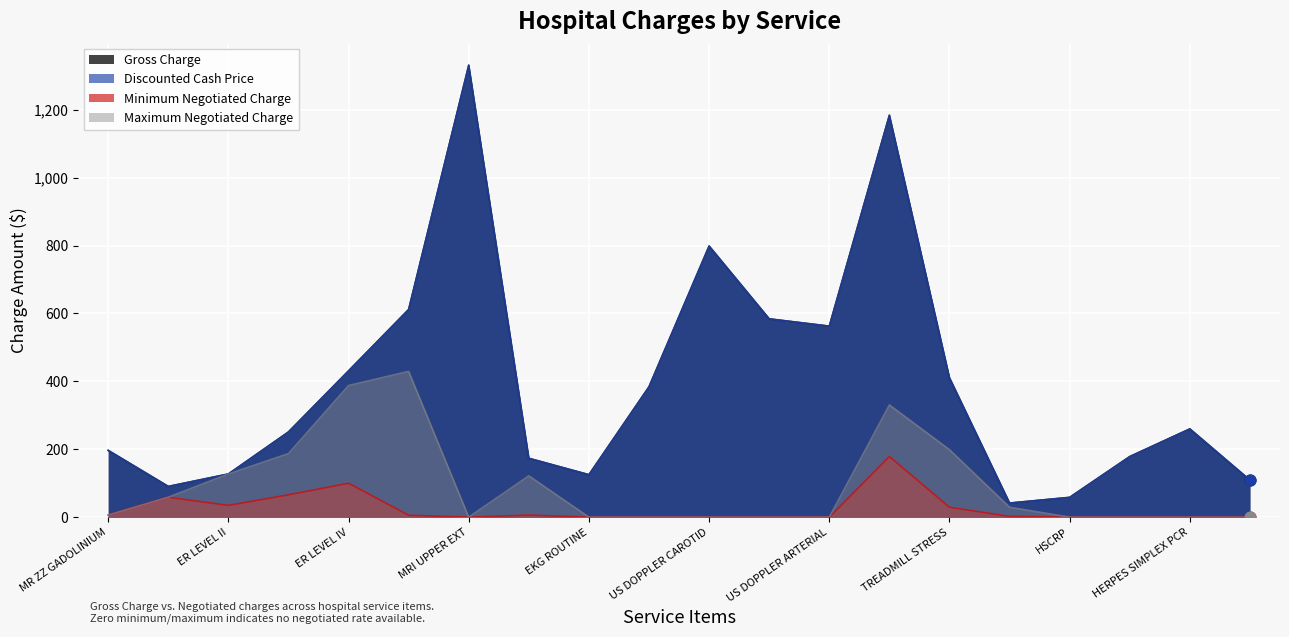

Which series has the largest total across all categories?

Gross Charge